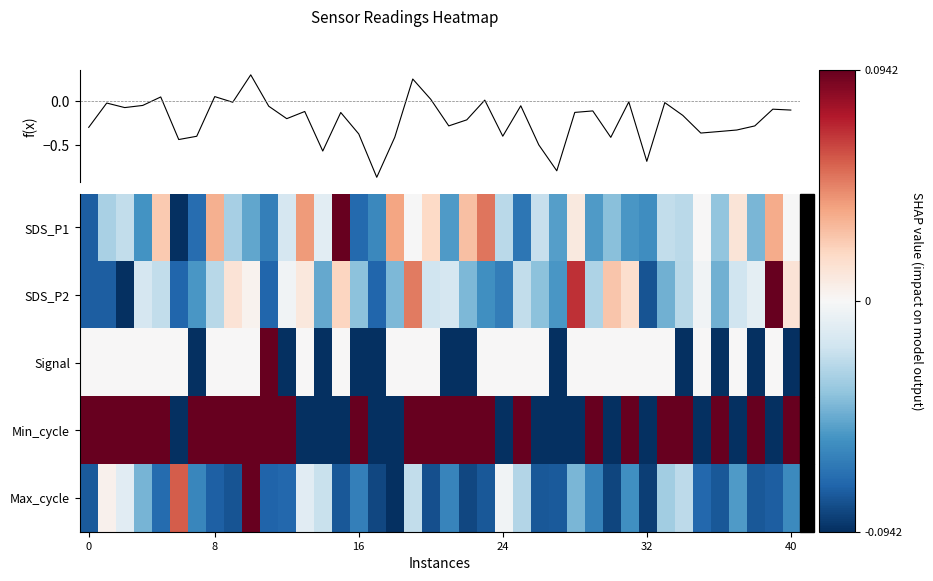

At how many categories does at least one series exceed 0?

34